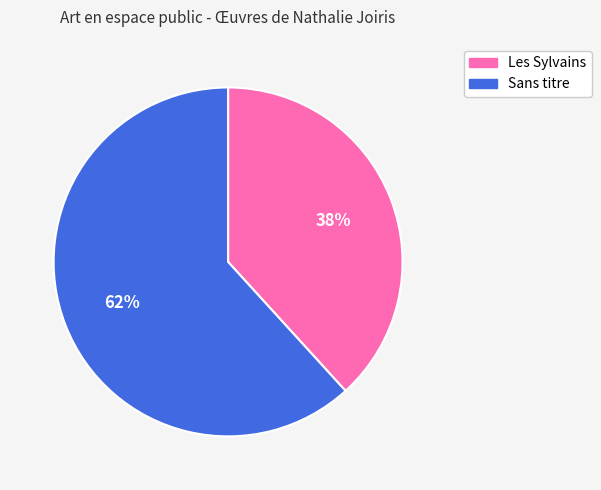

To the nearest percent, what percentage of the pie is Les Sylvains?

38%